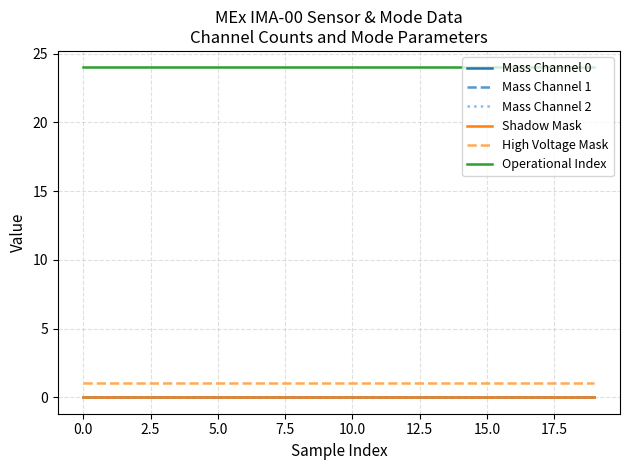

True or false: Mass Channel 2 and Operational Index cross at least once.

False